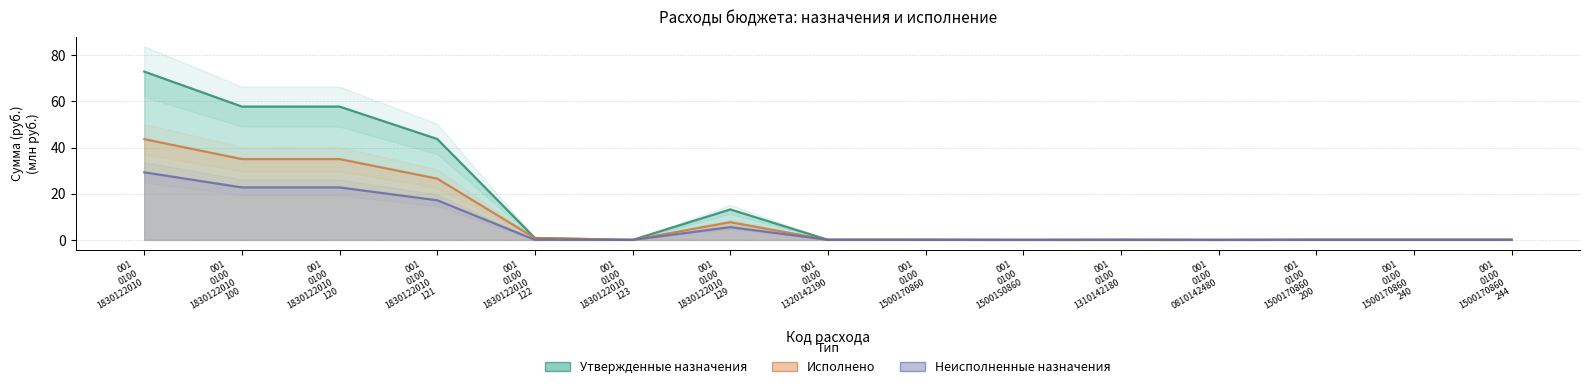

How many lines are shown in the chart?

3